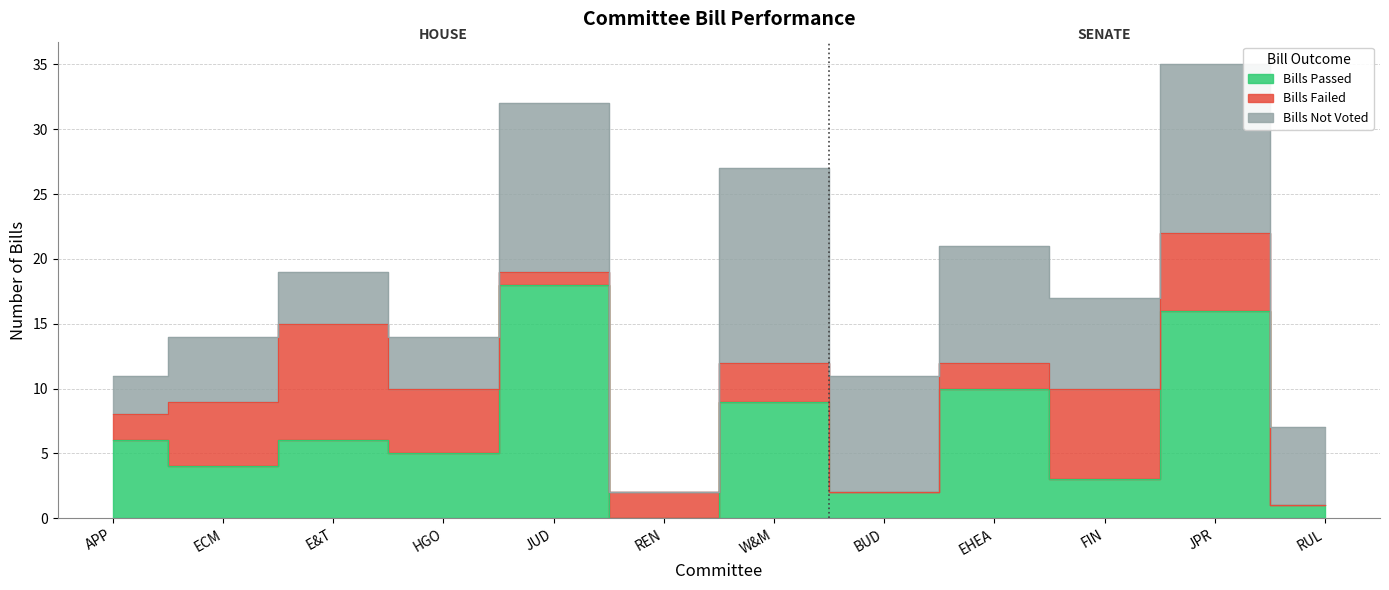

Where does the Bills Failed series first go above 3?

ECM